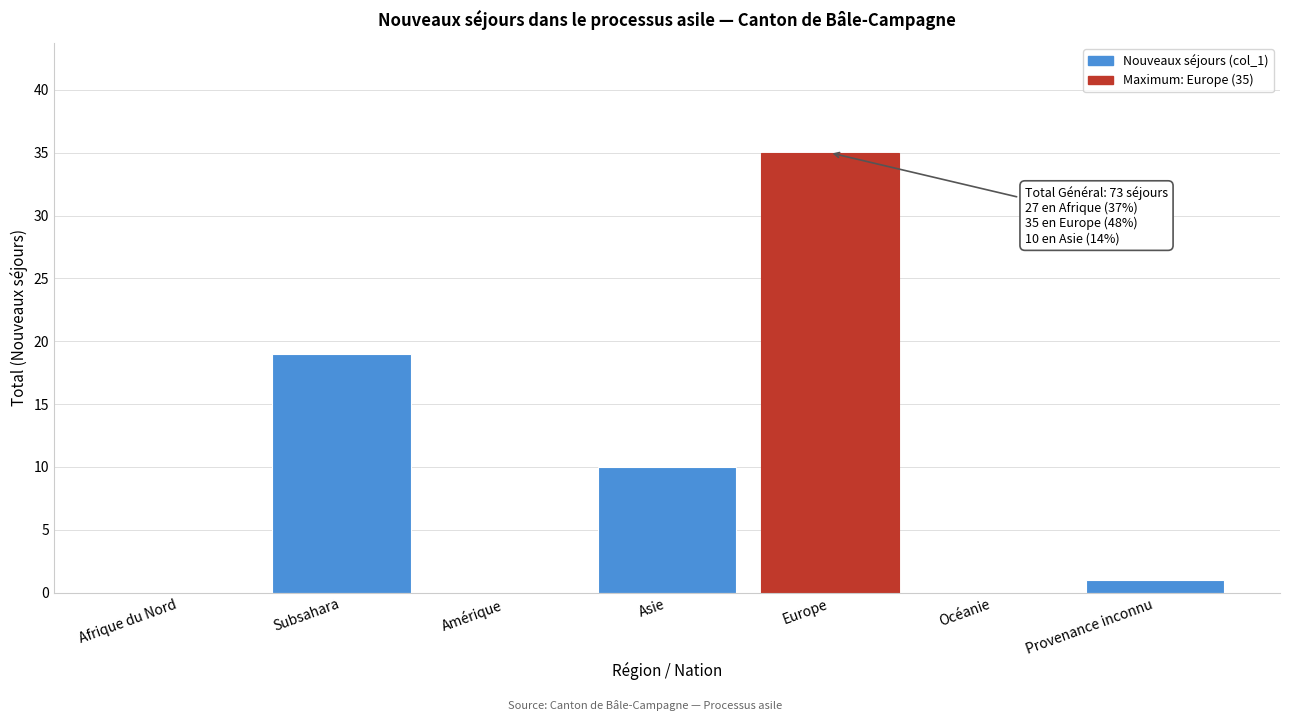

Reading left to right, list all the values displayed in this chart.

Afrique du Nord=0	Subsahara=19	Amérique=0	Asie=10	Europe=35	Océanie=0	Provenance inconnu=1